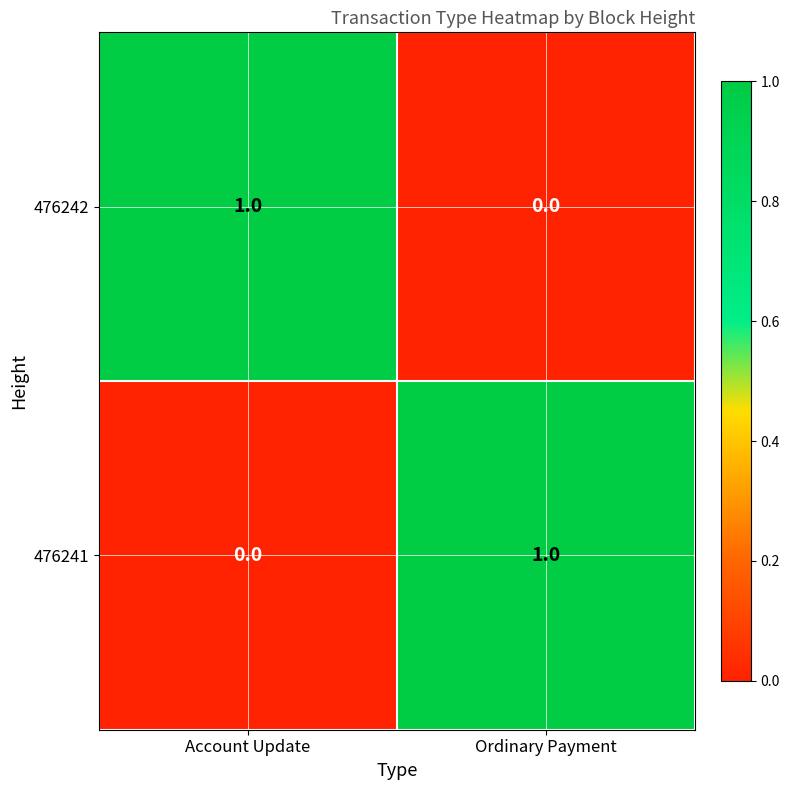

Is it true that 476241 equals 1 at Ordinary Payment?

True